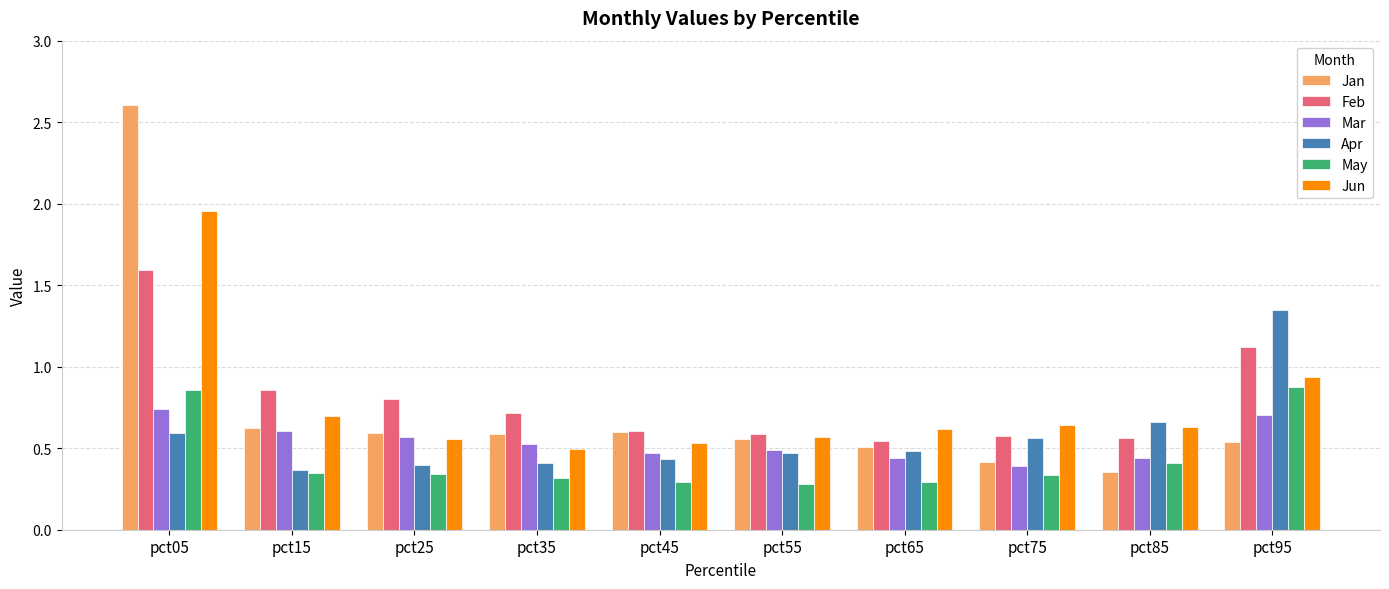

At how many categories does at least one series exceed 1?

2